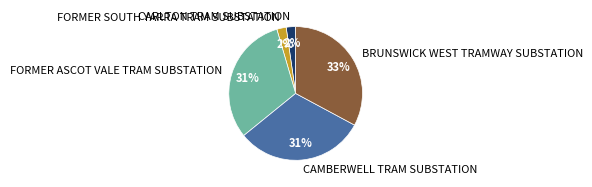

Is the sum of CARLTON TRAM SUBSTATION and CAMBERWELL TRAM SUBSTATION greater than half?

No